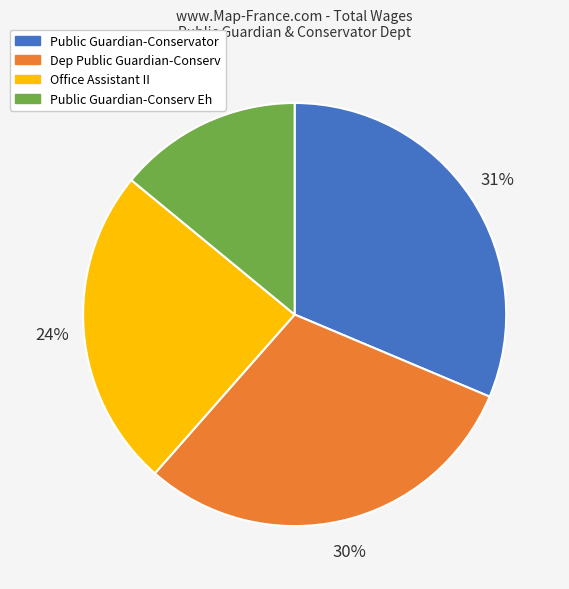

Does Public Guardian-Conservator account for over 50% of the chart?

No